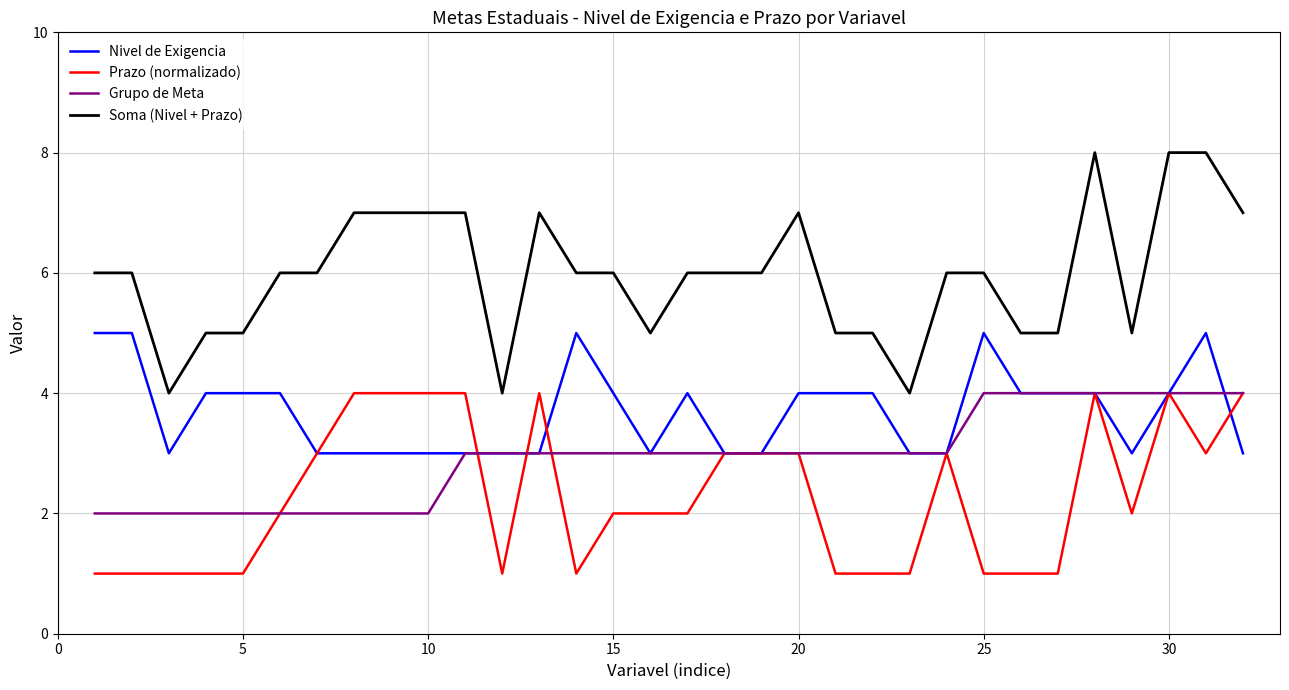

Which series has the largest total across all categories?

Soma (Nivel + Prazo)